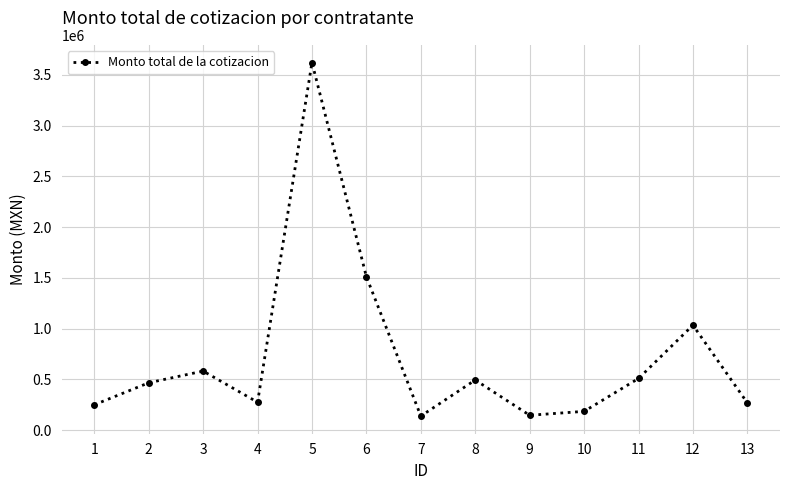

The value at 13 is 270000.0. True or false?

True